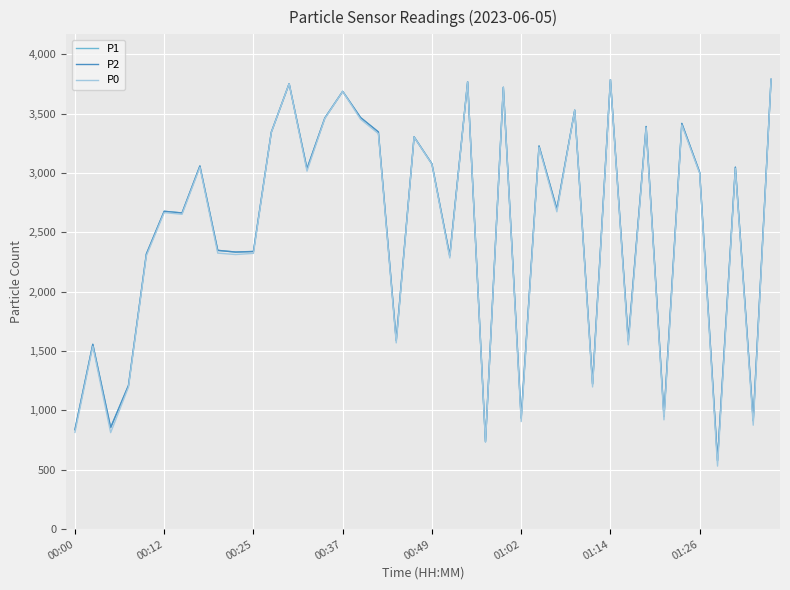

Which series has the largest range (max minus min)?

P0